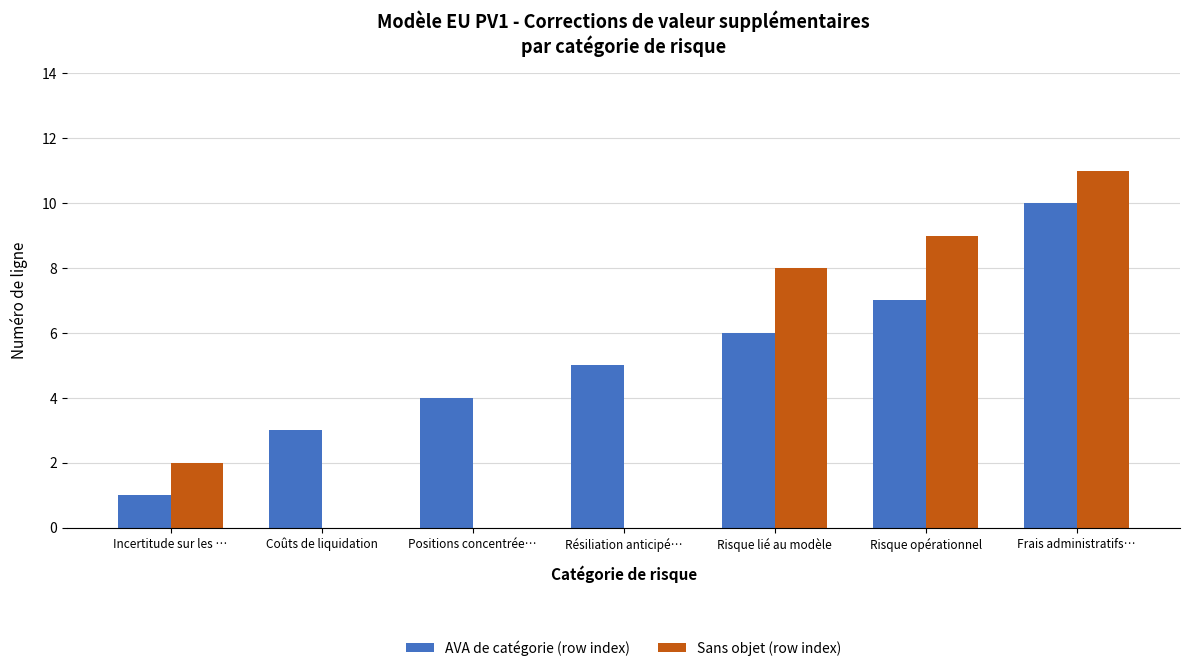

What are all the series names shown in the legend?

AVA de catégorie (row index), Sans objet (row index)